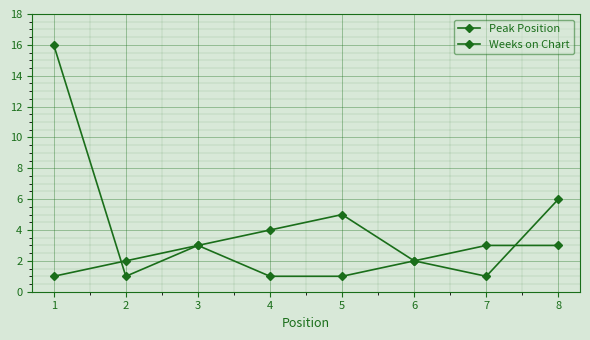

Reading left to right, what are all the values shown in this chart?

Peak Position: 1	2	3	4	5	2	3	3
Weeks on Chart: 16	1	3	1	1	2	1	6